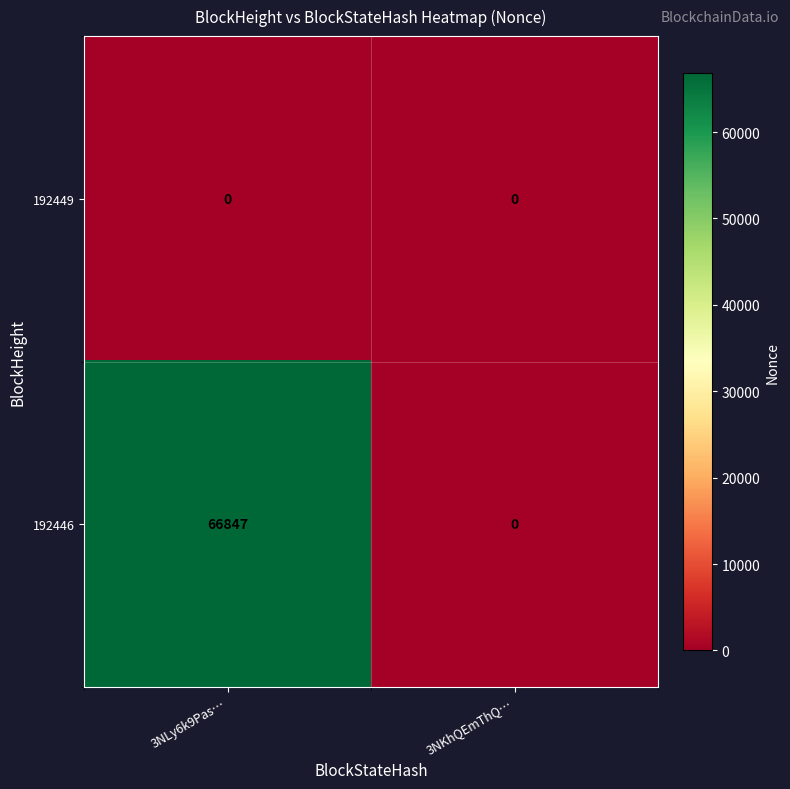

Which series has the largest total across all categories?

192446